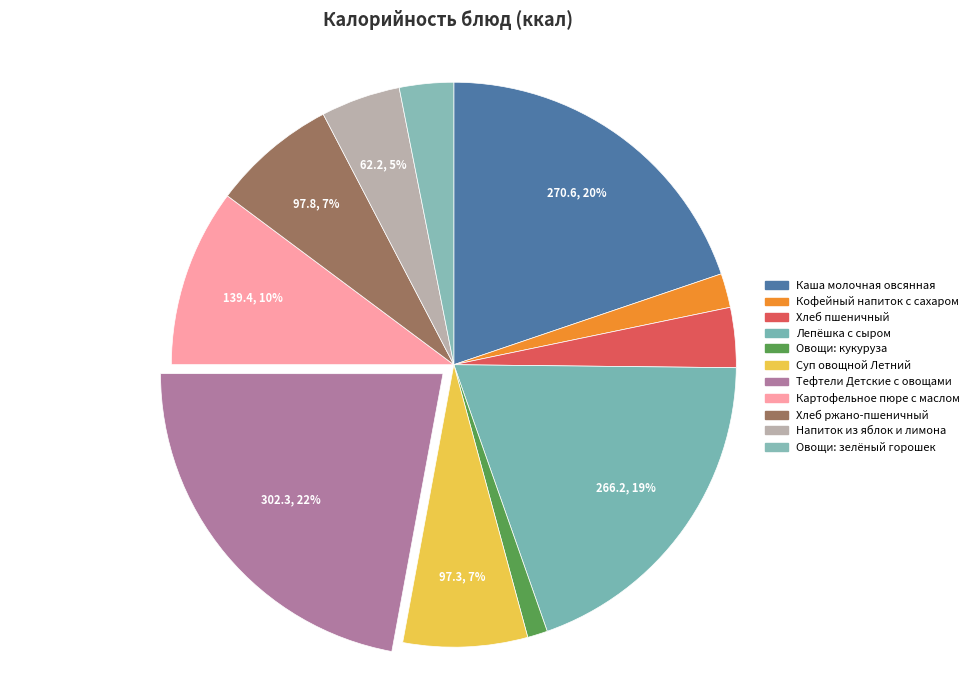

The Суп овощной Летний slice represents 1% of the pie. True or false?

False